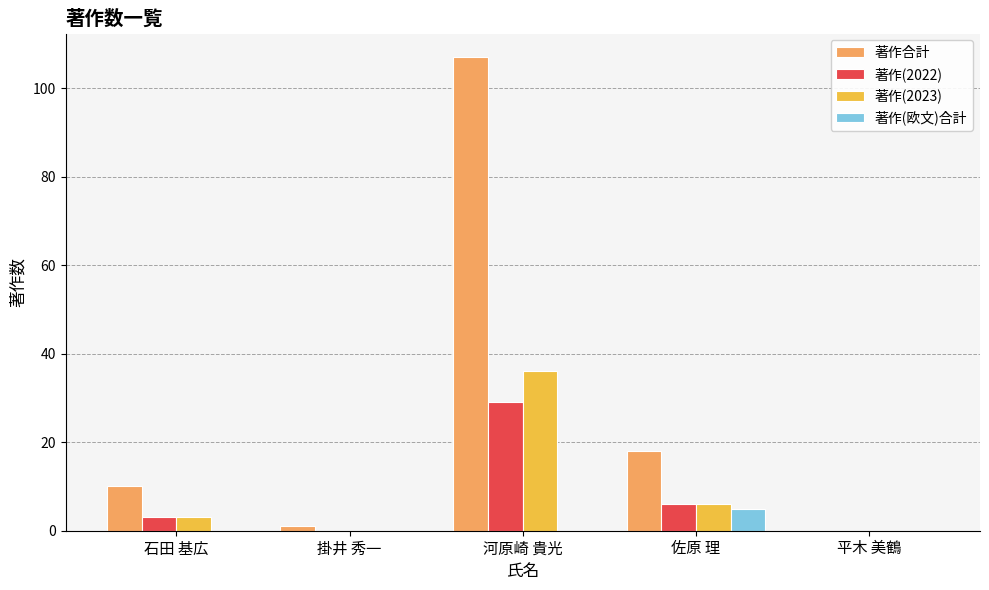

What is the highest value of the 著作合計 series?

107